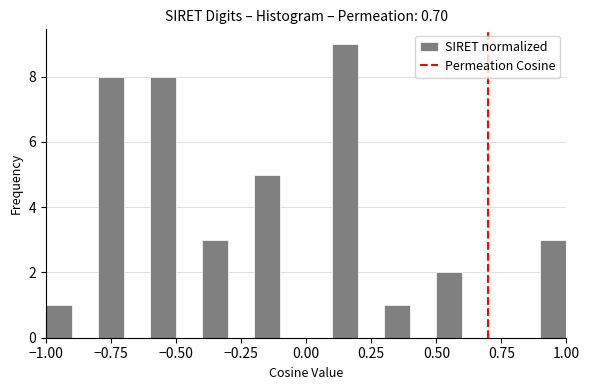

Read against the x-axis, roughly where is the centre of the tallest bar?

0.15